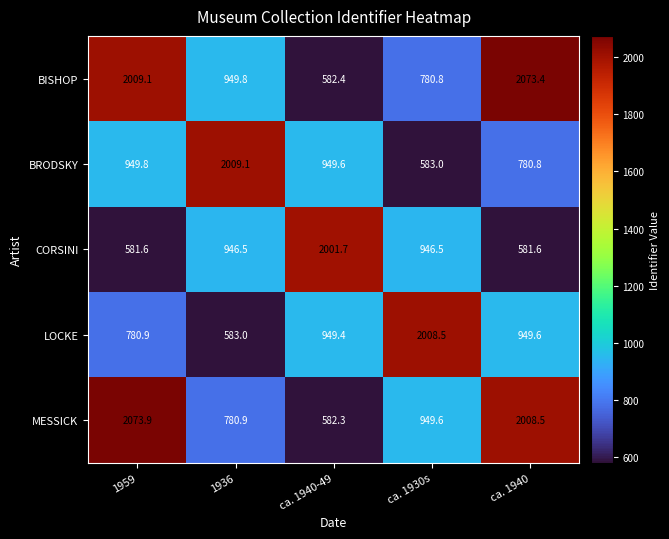

How many data points does each series have?

5